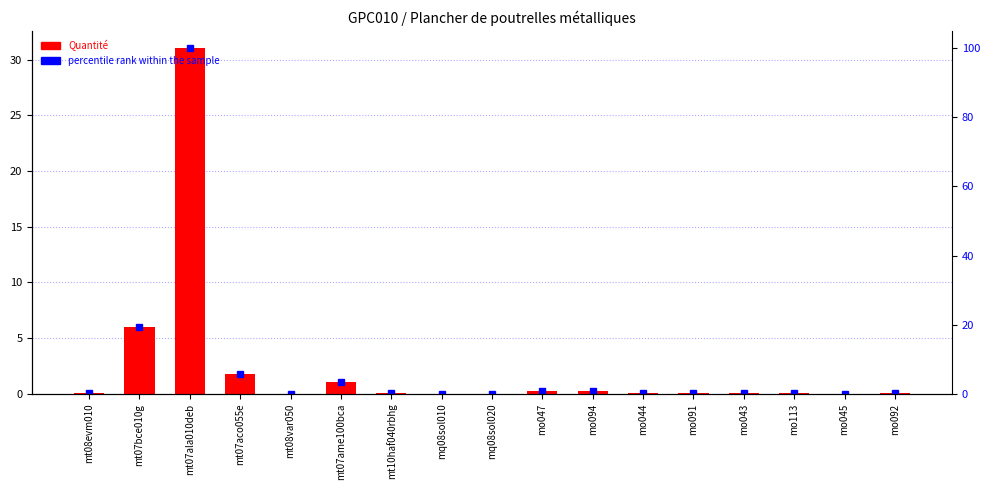

Reading right to left, extract all data points from this chart.

Quantité: mo092=0.1	mo045=0.0	mo113=0.1	mo043=0.1	mo091=0.1	mo044=0.1	mo094=0.3	mo047=0.3	mq08sol020=0.0	mq08sol010=0.0	mt10haf040rbhg=0.1	mt07ame100bca=1.1	mt08var050=0.0	mt07aco055e=1.8	mt07ala010deb=31.0	mt07bce010g=6.0	mt08evm010=0.1
percentile rank within the sample: mo092=0.4	mo045=0.1	mo113=0.3	mo043=0.2	mo091=0.2	mo044=0.2	mo094=0.8	mo047=0.8	mq08sol020=0.0	mq08sol010=0.0	mt10haf040rbhg=0.3	mt07ame100bca=3.5	mt08var050=0.1	mt07aco055e=5.8	mt07ala010deb=100.0	mt07bce010g=19.3	mt08evm010=0.3